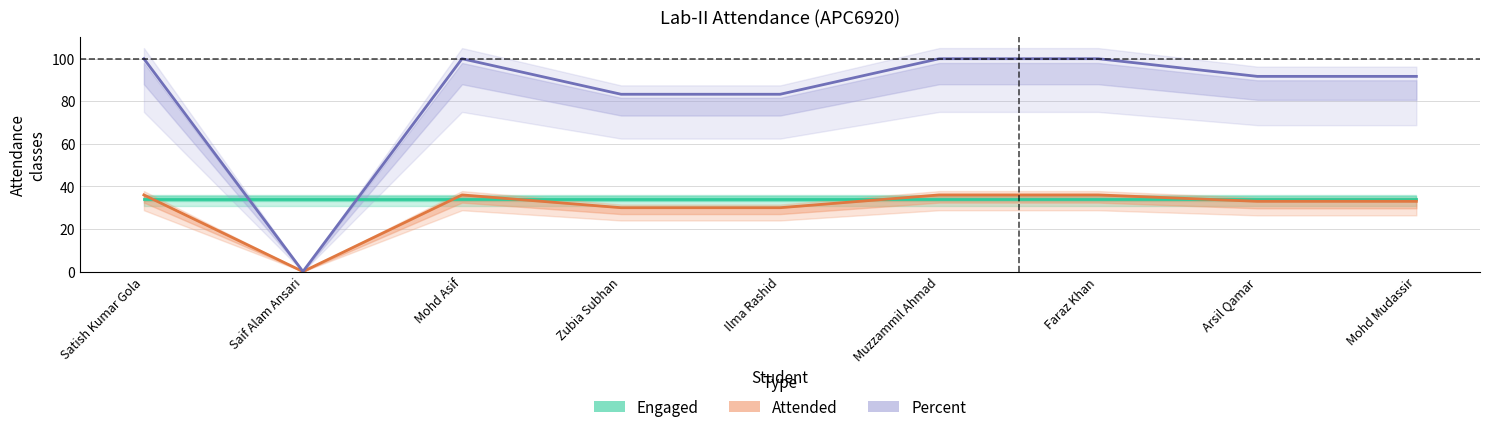

Does the chart have visible grid lines?

Yes